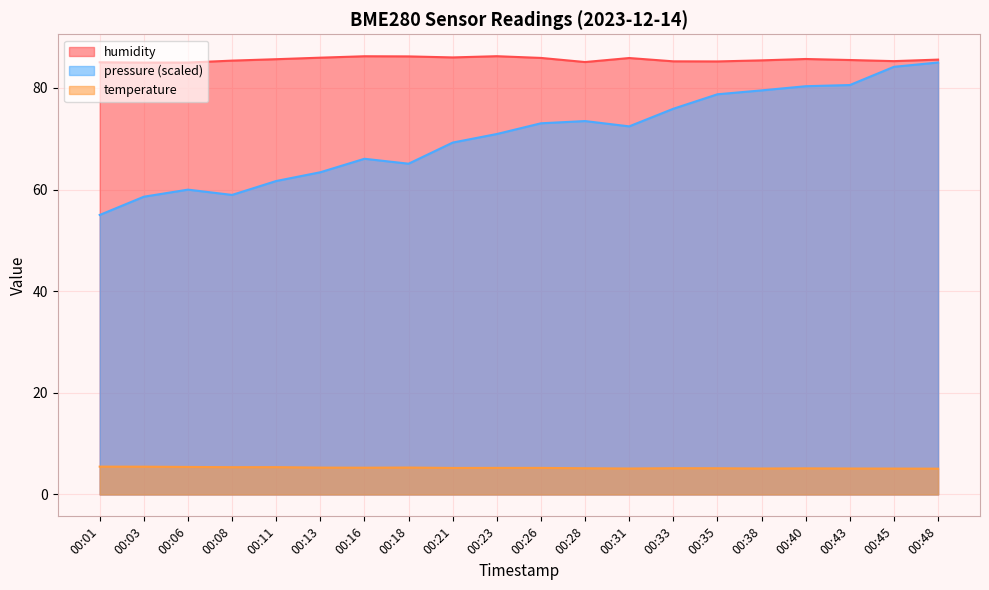

Which series has the largest range (max minus min)?

pressure (scaled)